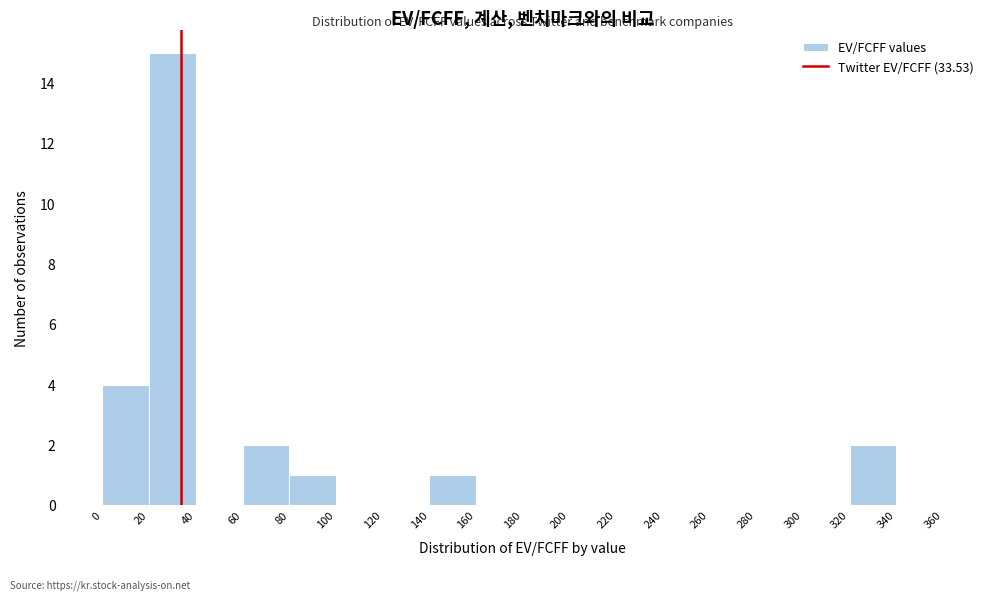

Reading left to right, list every bar in this chart as the range it spans on the x-axis followed by its height. The values are not printed on the chart, so give them approximately, as read against the axis.

0 to 20: 4
20 to 40: 15
40 to 60: 0
60 to 80: 2
80 to 100: 1
100 to 120: 0
120 to 140: 0
140 to 160: 1
160 to 180: 0
180 to 200: 0
200 to 220: 0
220 to 240: 0
240 to 260: 0
260 to 280: 0
280 to 300: 0
300 to 320: 0
320 to 340: 2
340 to 360: 0